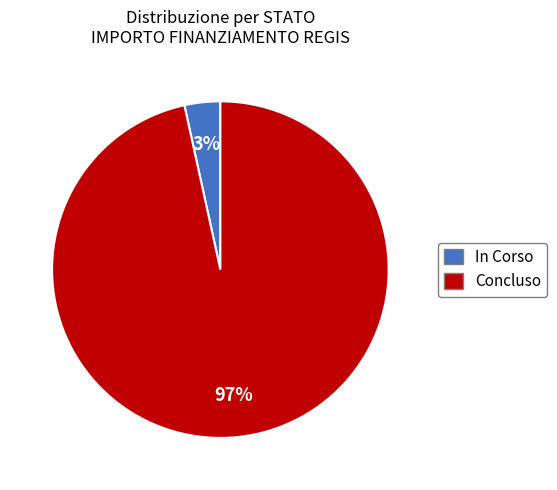

What percentage is the Concluso slice, to the nearest percent?

97%